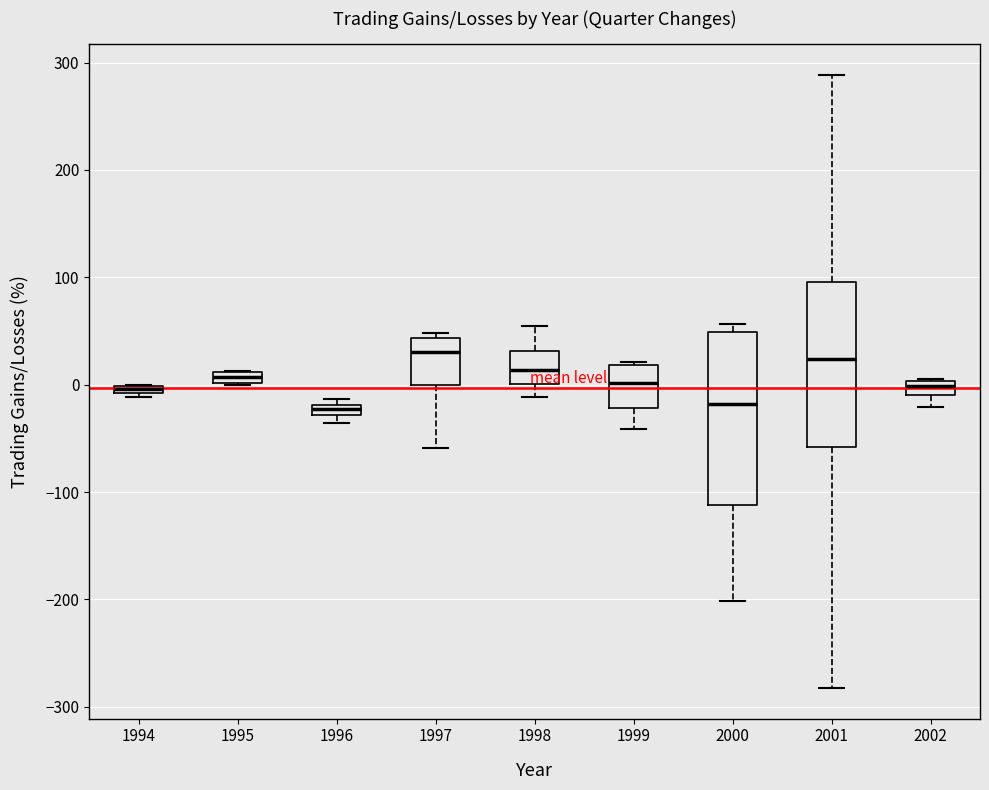

Where is the lower edge of the box at x = 2001 on the y-axis? The values are not printed on the chart, so give them approximately, as read against the axis.

-60